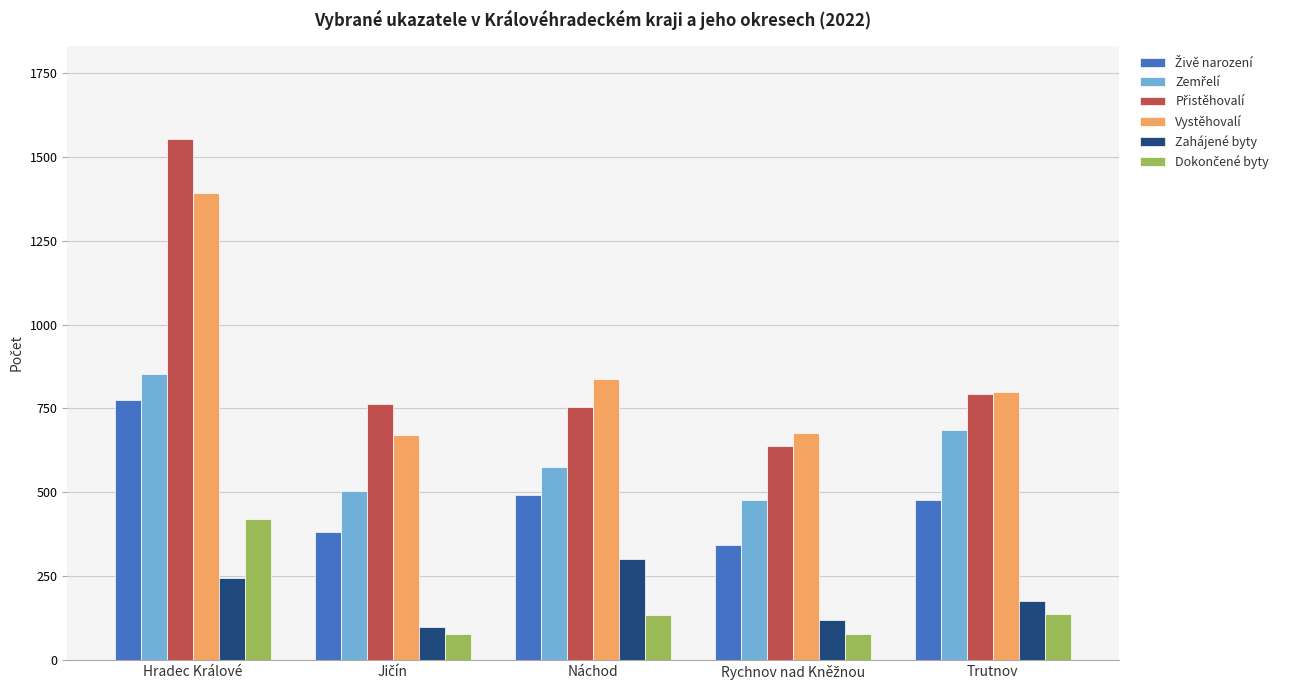

What is the average value of the Zahájené byty series?

188